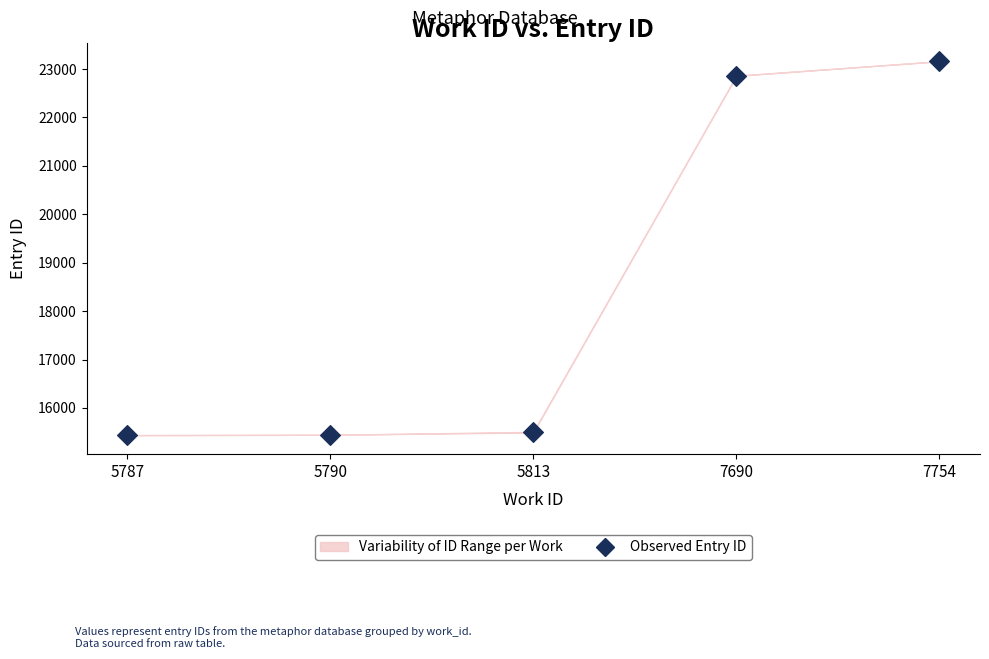

What is the range of Y values (max minus min)?

7724